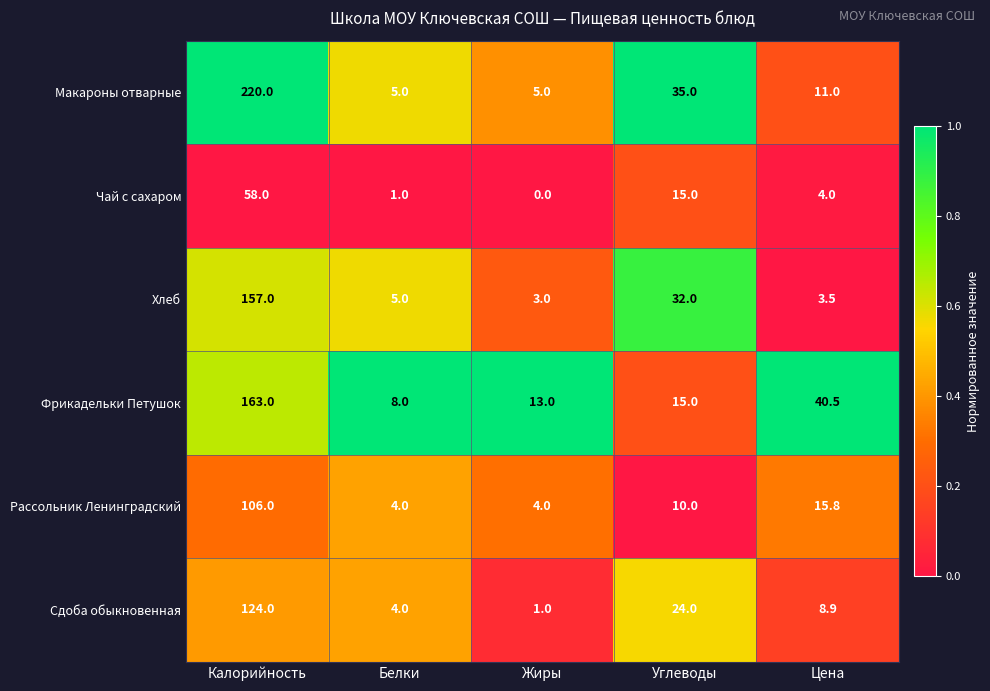

Reading left to right, extract all data points from this chart.

Макароны отварные: 220.0	5.0	5.0	35.0	11.0
Чай с сахаром: 58.0	1.0	0.0	15.0	4.0
Хлеб: 157.0	5.0	3.0	32.0	3.5
Фрикадельки Петушок: 163.0	8.0	13.0	15.0	40.5
Рассольник Ленинградский: 106.0	4.0	4.0	10.0	15.8
Сдоба обыкновенная: 124.0	4.0	1.0	24.0	8.9